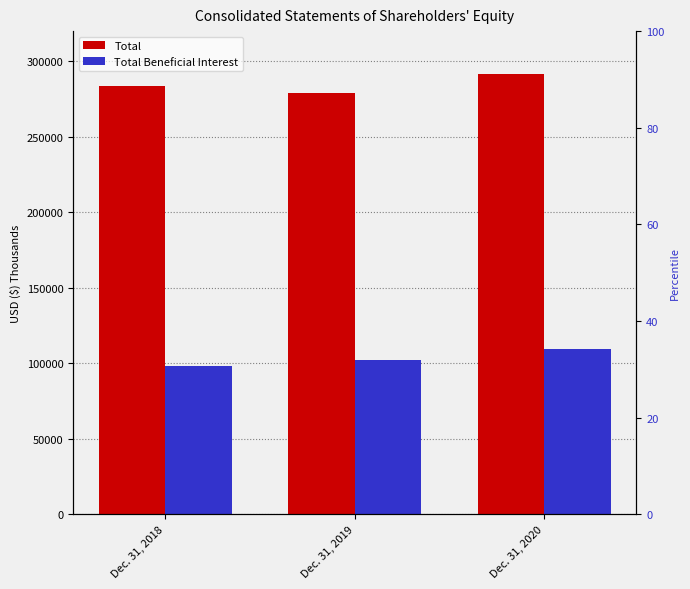

How many Total Beneficial Interest values are between 97883 and 109366?

3